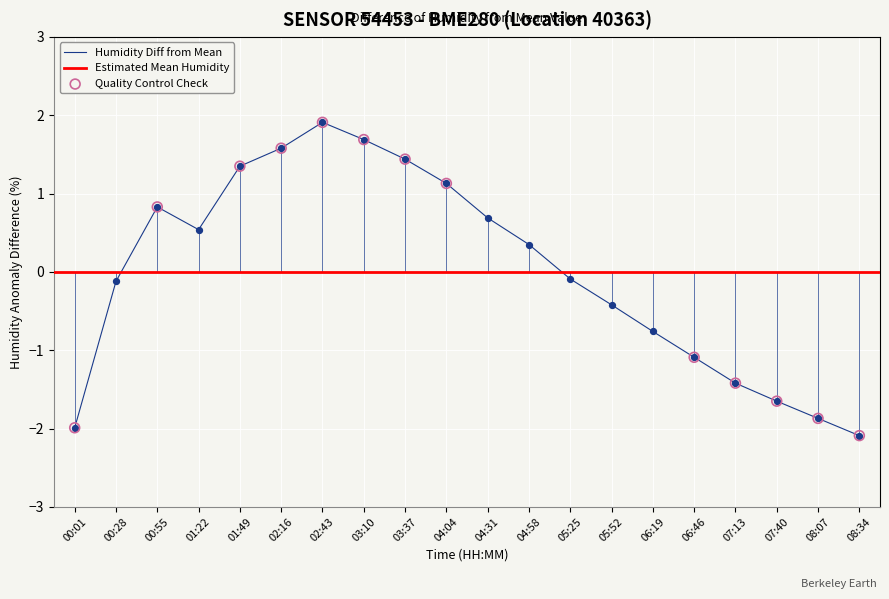

Which has a higher value, 04:04 or 03:37?

03:37